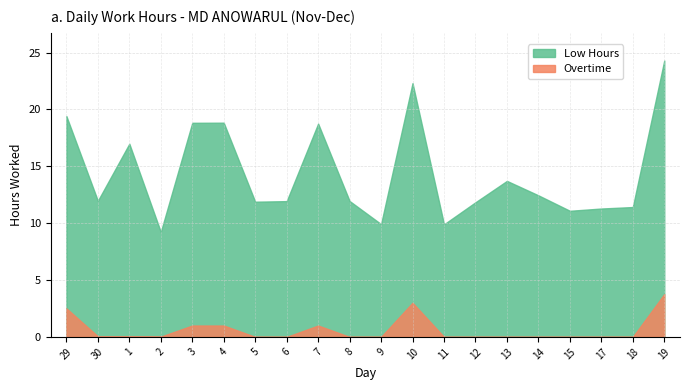

The Low Hours series shows 19.3 at 10. True or false?

True